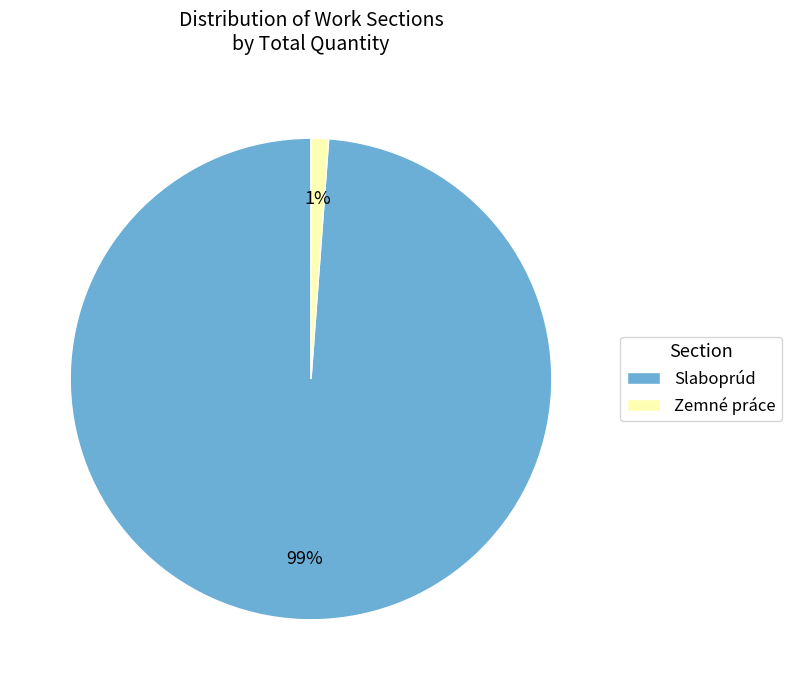

To the nearest percent, what is the average slice percentage?

50%